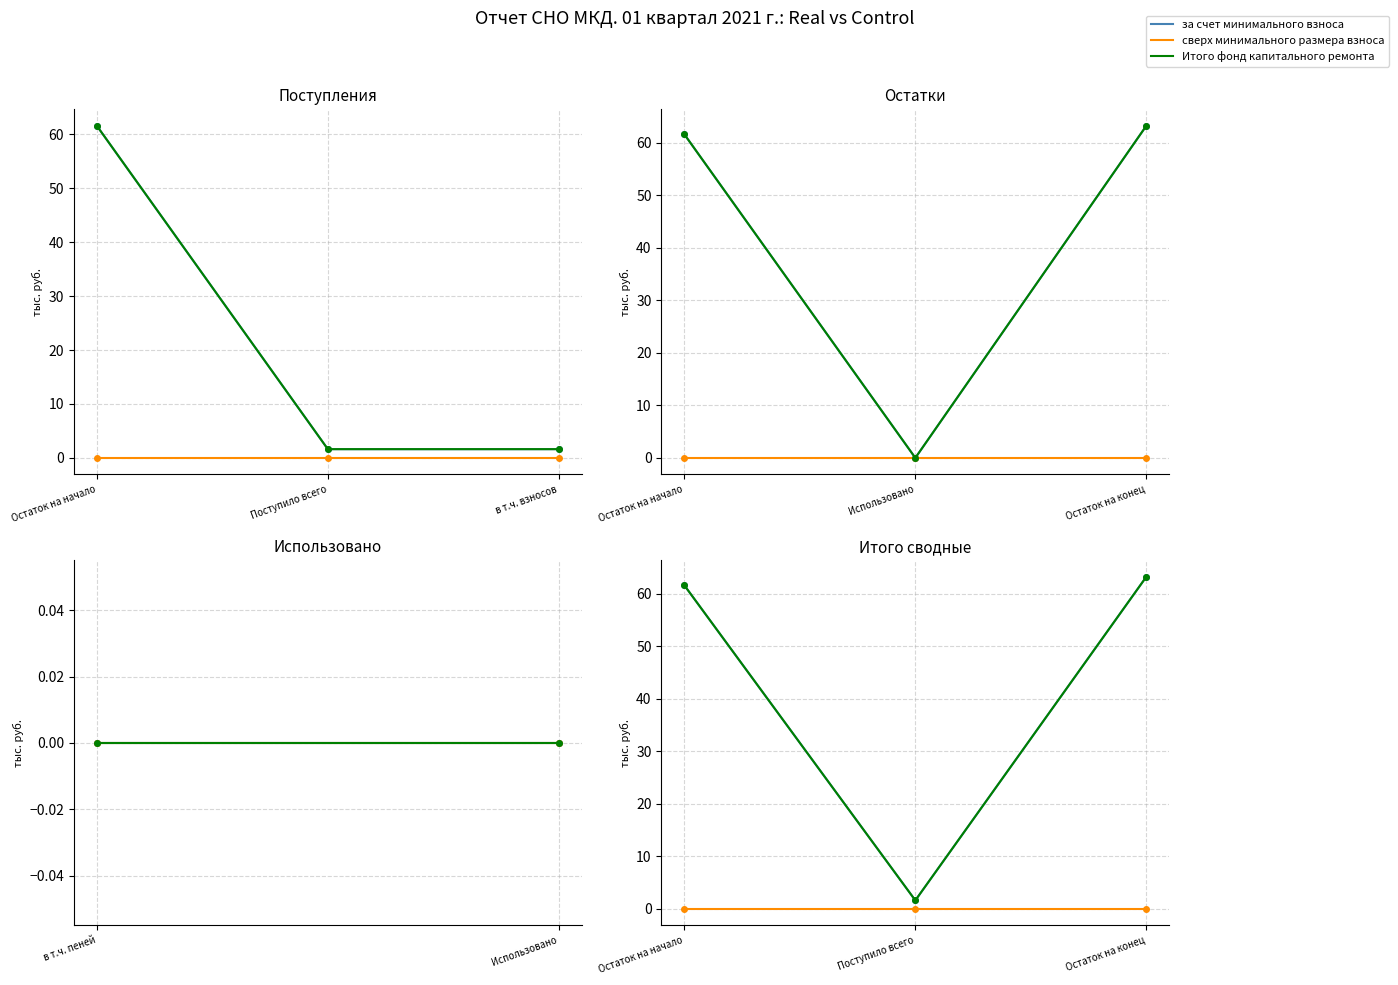

Which has a higher value, Поступило всего or Остаток на начало?

Остаток на начало